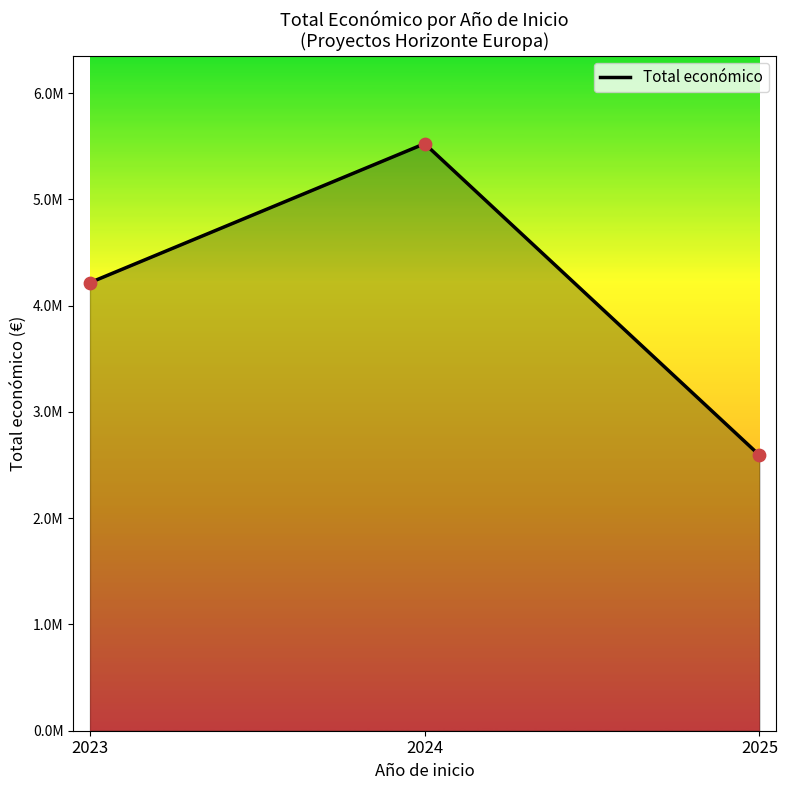

What is the change in value from 2023 to 2025?

-1623933.5